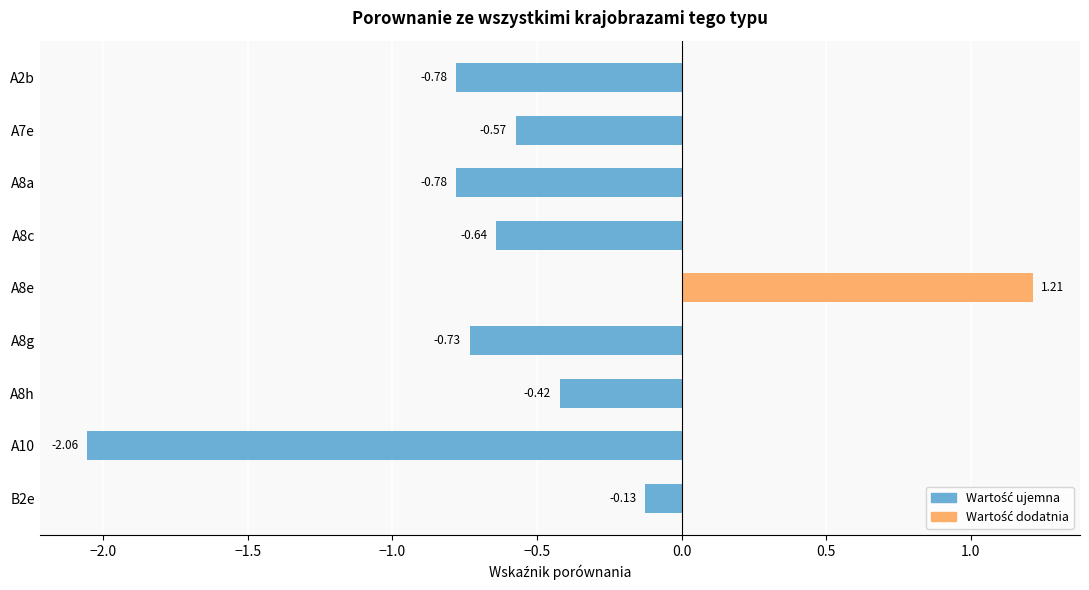

Between A8h and B2e, which is larger?

B2e